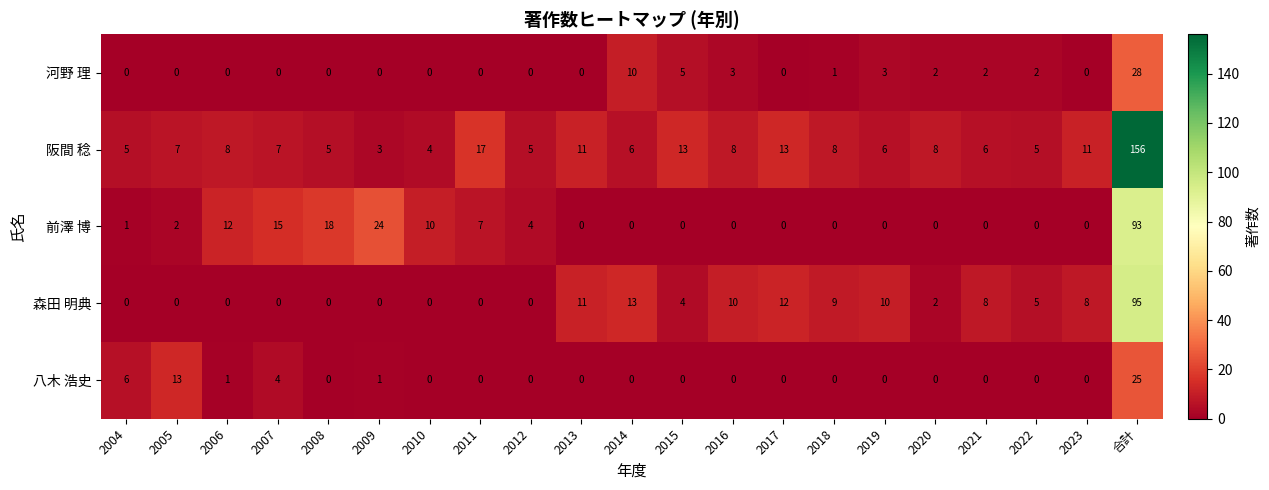

Rank the series by their maximum value, from highest to lowest.

阪間 稔, 森田 明典, 前澤 博, 河野 理, 八木 浩史